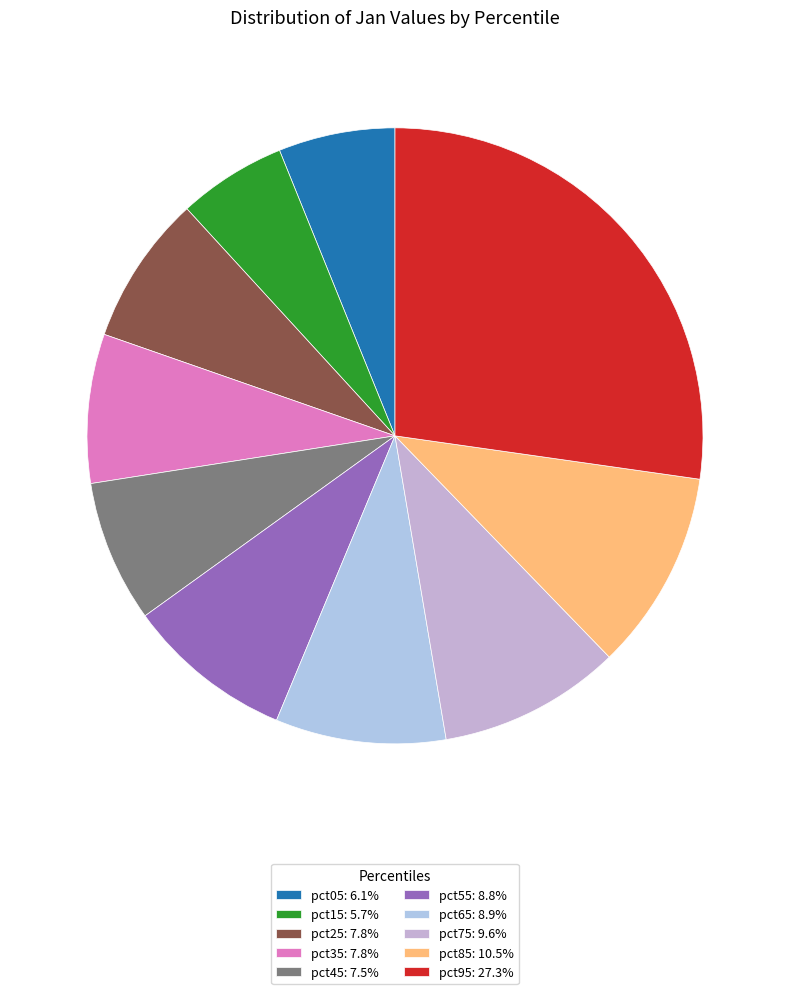

True or false: pct15 accounts for 6% of the total.

True